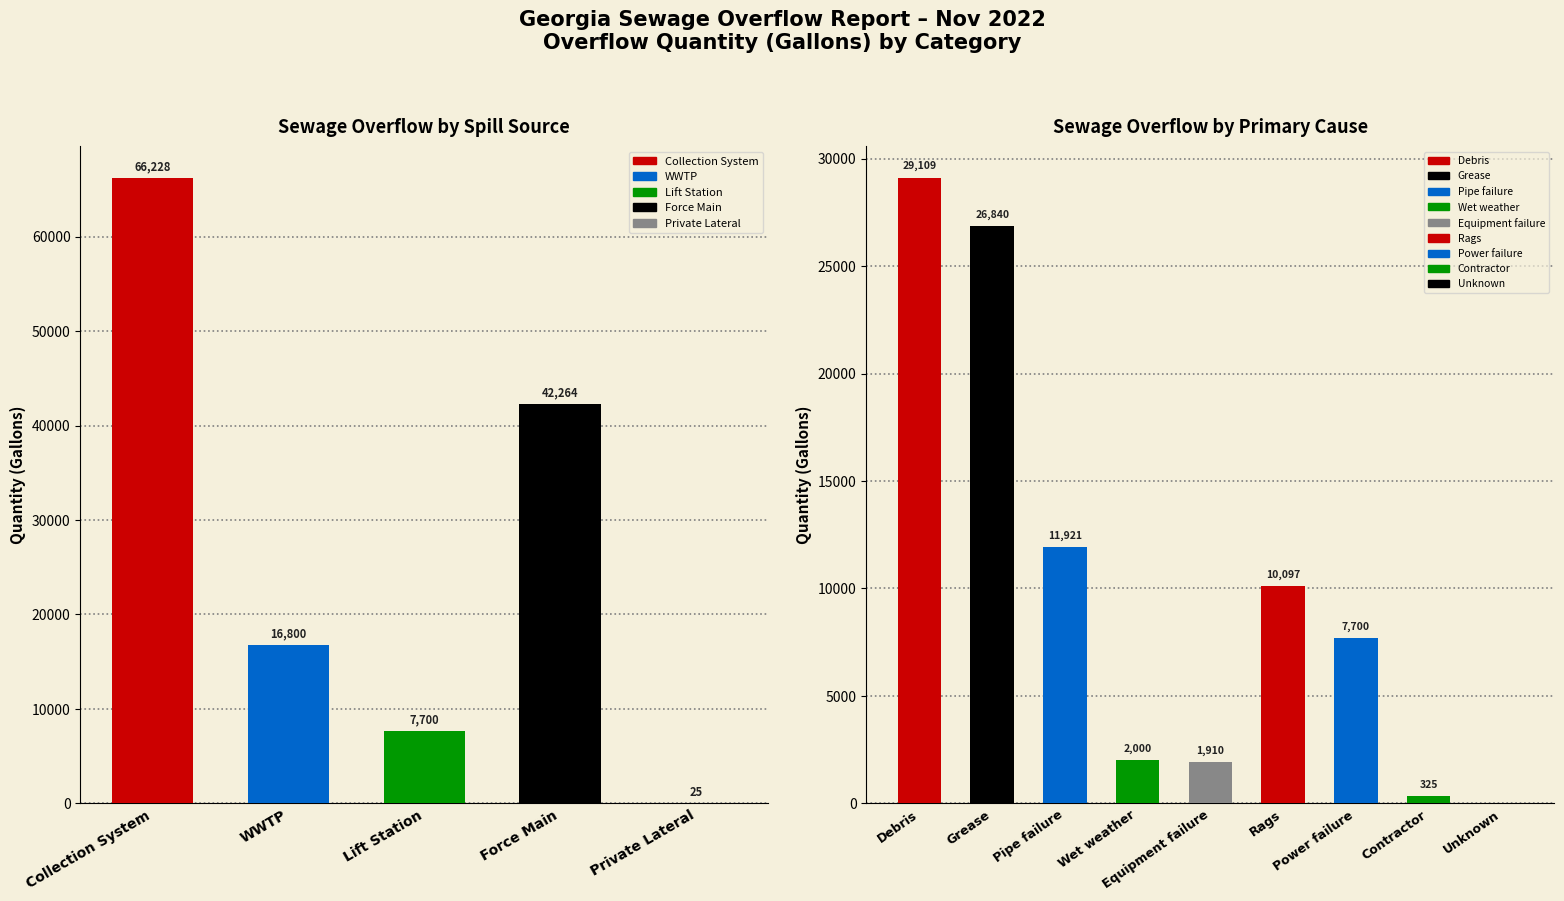

Rank the categories by value from lowest to highest.

Private Lateral, Lift Station, WWTP, Force Main, Collection System